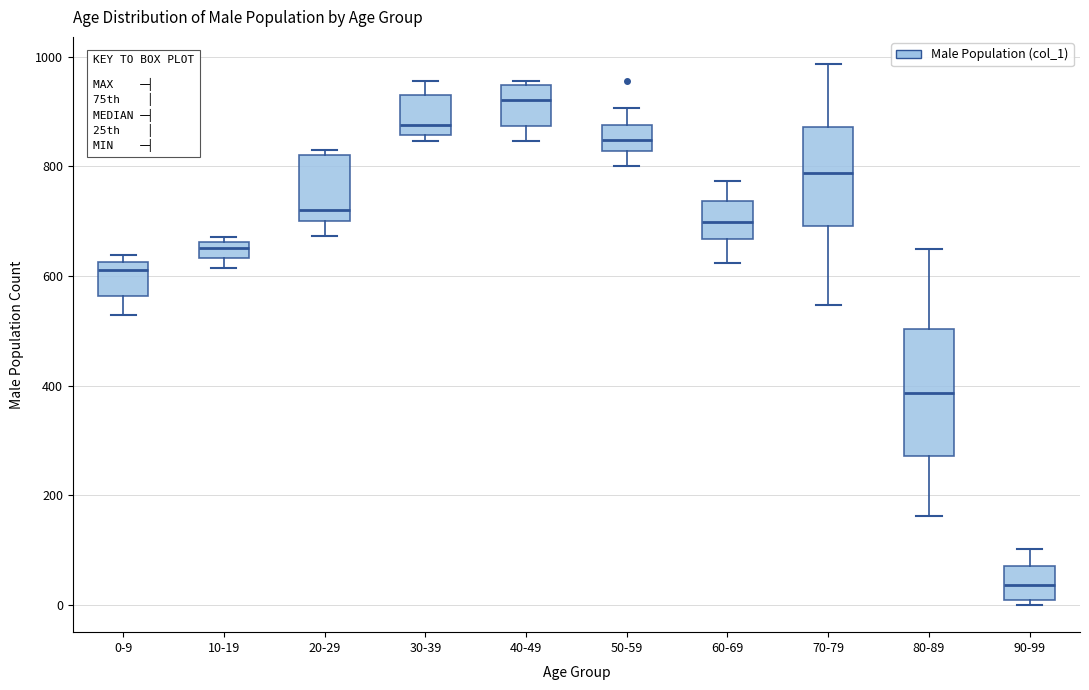

Comparing the boxes themselves (not the whiskers), which one is the tallest?

80-89